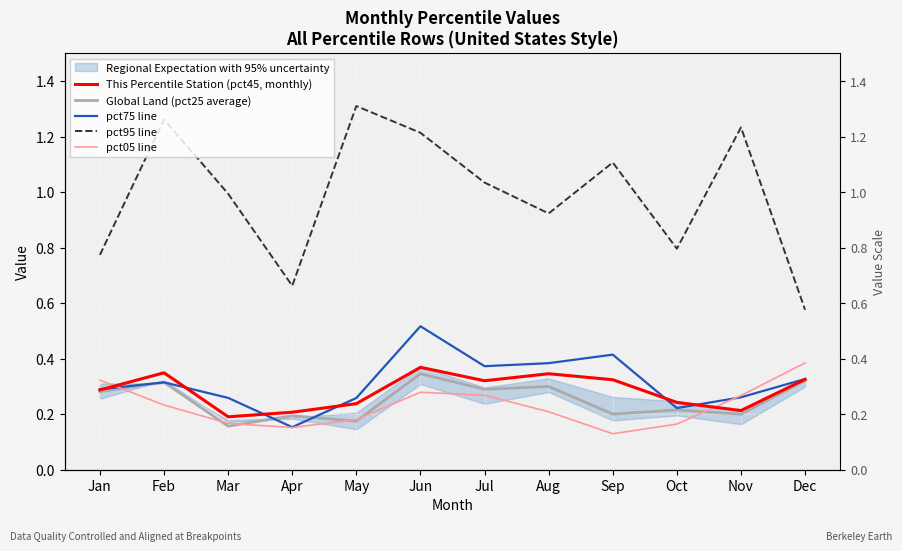

What is the difference between the pct95 line values at Jan and Jun?

0.4